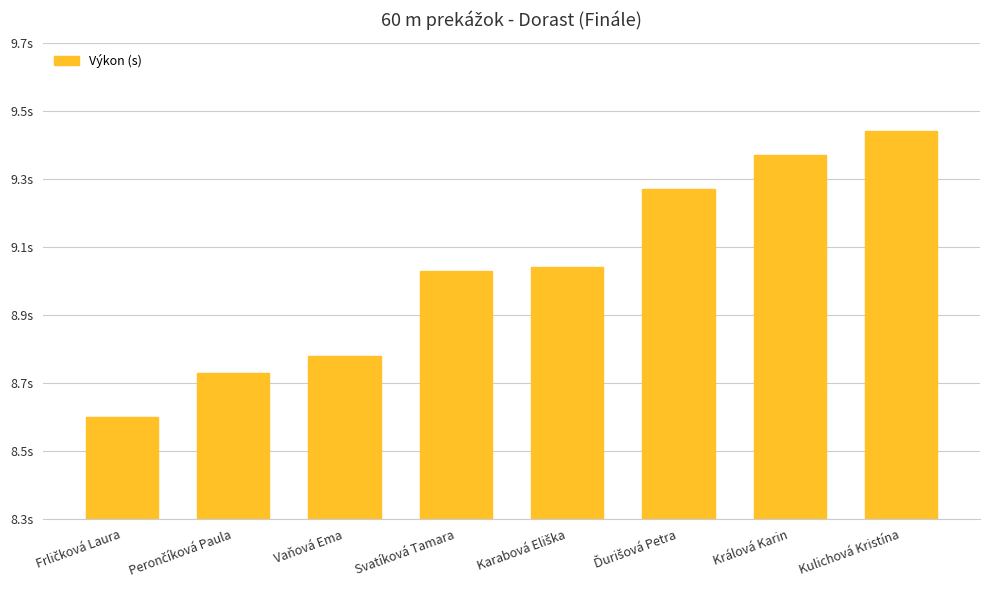

Are the bars horizontal?

No